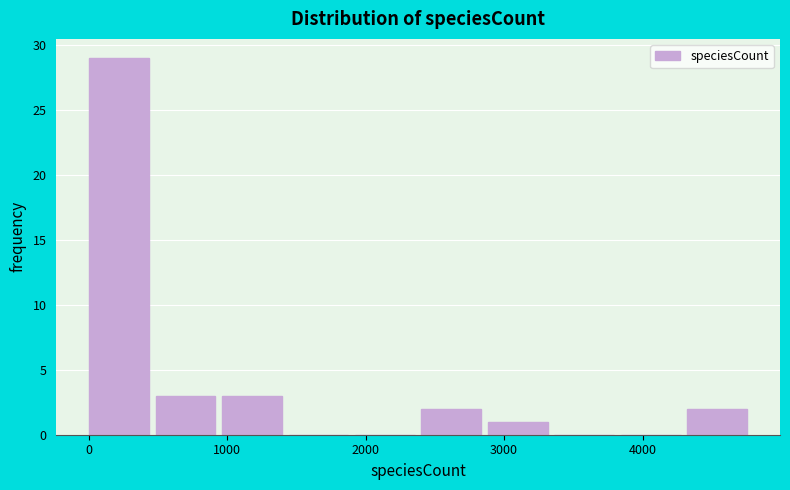

Reading left to right, list every bar in this chart as the range it spans on the x-axis followed by its height. Neither the bar edges nor the heights are printed on the chart, so give them approximately, as read against the axes.

0 to 500: 29
500 to 1000: 3
1000 to 1400: 3
1400 to 1900: 0
1900 to 2400: 0
2400 to 2900: 2
2900 to 3400: 1
3400 to 3800: 0
3800 to 4300: 0
4300 to 4800: 2